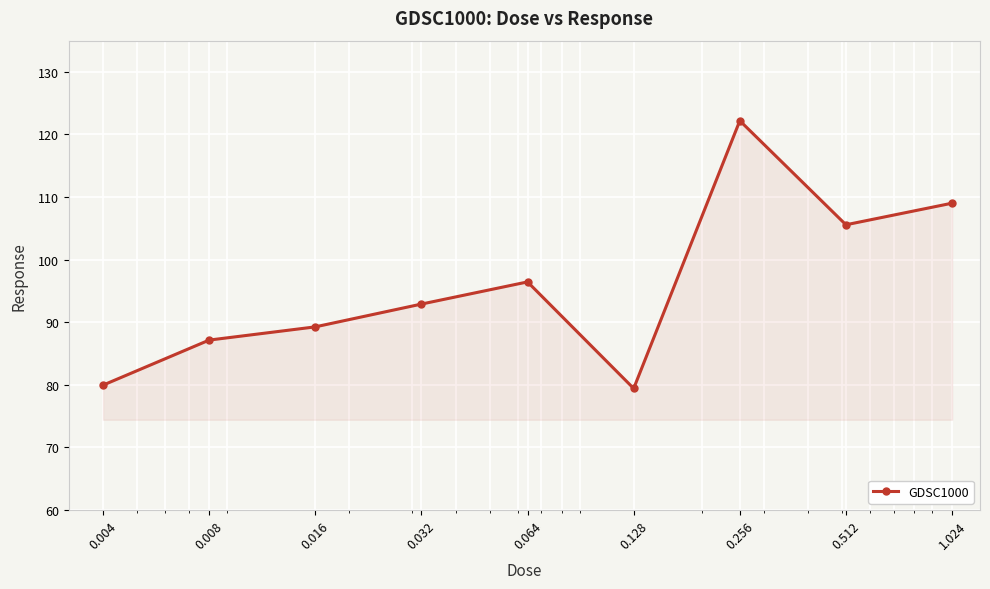

True or false: there are more than 1 points higher than both neighbors.

True